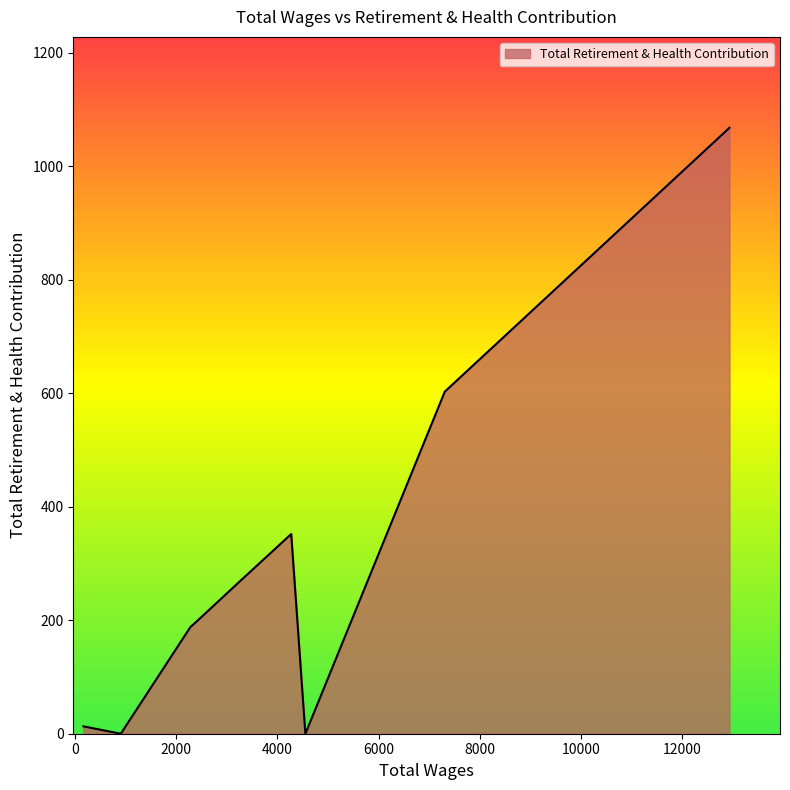

What is the sum of all values?

2691